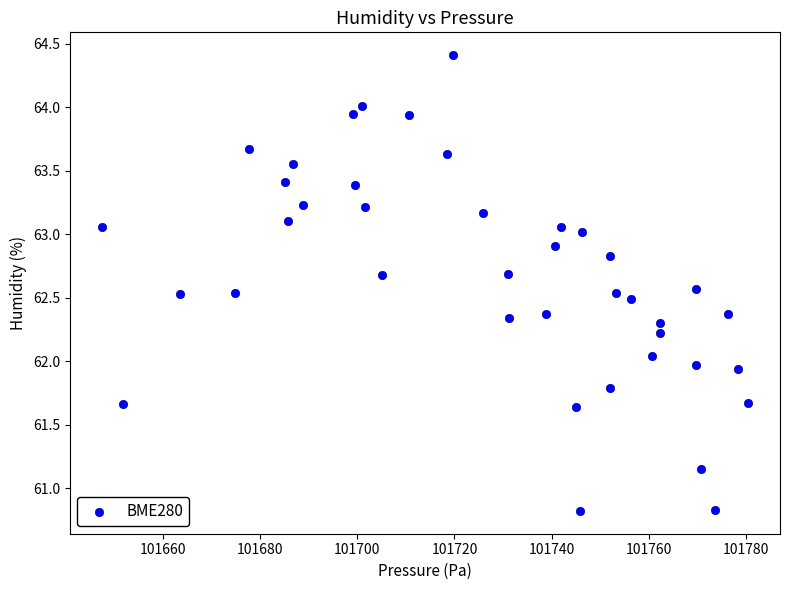

What is the range of X values (max minus min)?

133.0